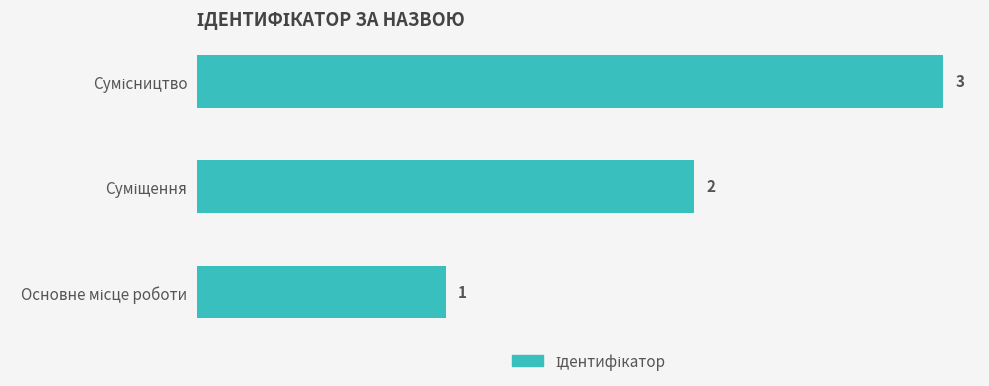

What is the maximum value shown in the chart?

3